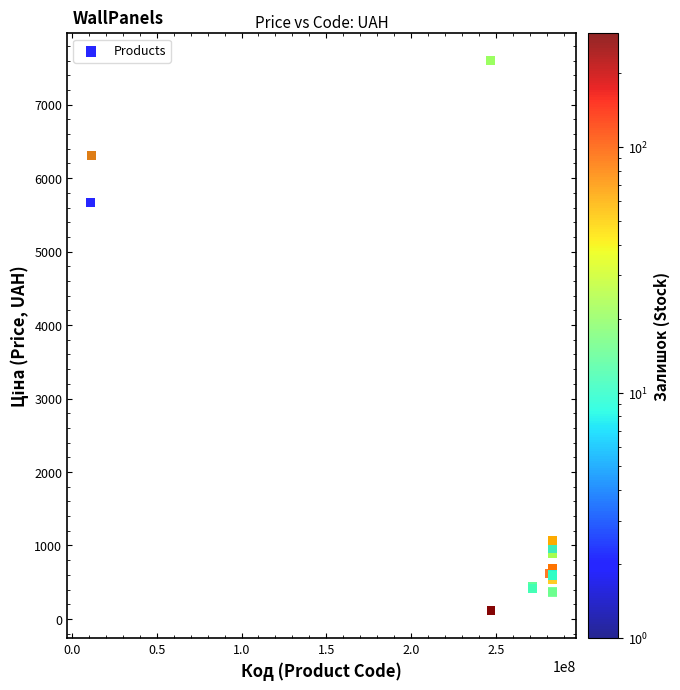

What Y value in the scatter plot is closest to 3855?

5673.8